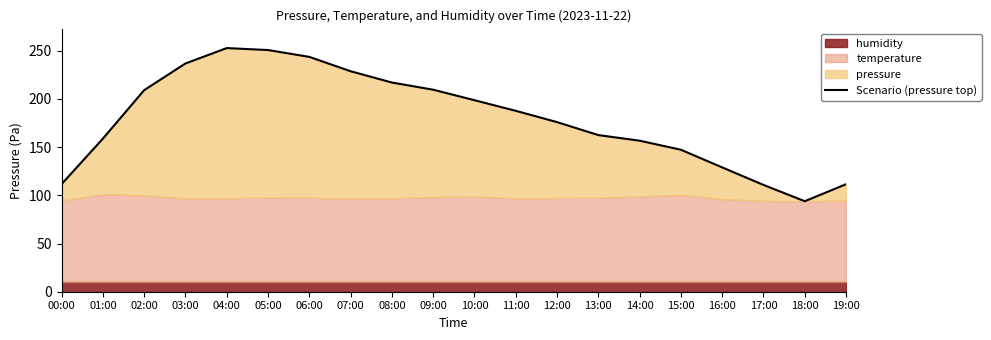

Reading left to right, extract all data points from this chart.

00:00=111.6	01:00=158.7	02:00=209.1	03:00=236.8	04:00=252.7	05:00=250.7	06:00=243.6	07:00=228.7	08:00=217.0	09:00=209.6	10:00=198.7	11:00=187.7	12:00=175.9	13:00=162.5	14:00=156.7	15:00=147.3	16:00=129.0	17:00=110.8	18:00=93.9	19:00=111.6